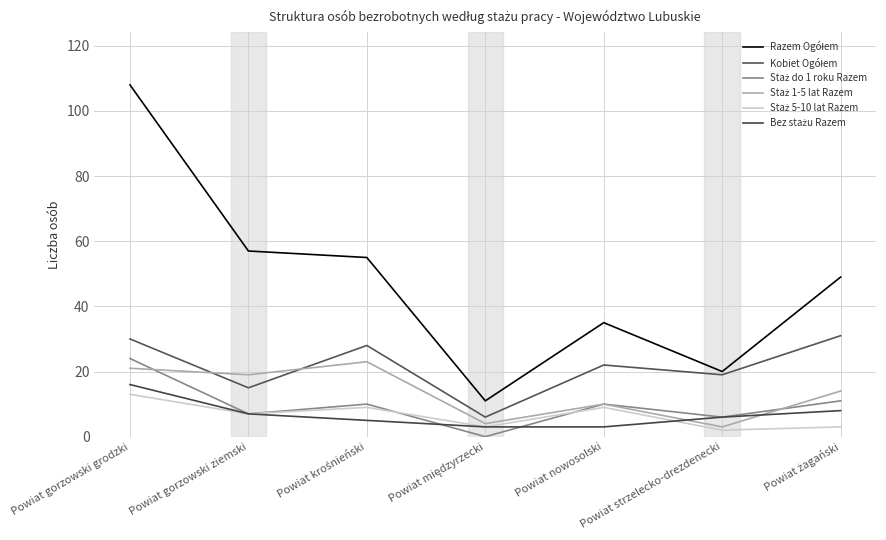

How many lines are shown in the chart?

6